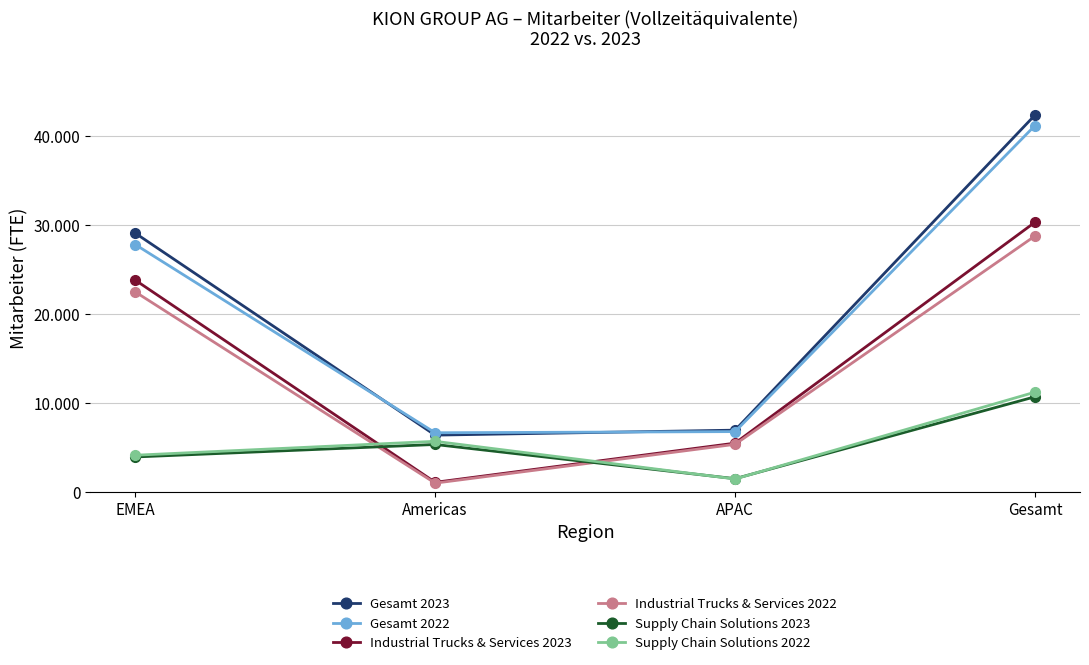

Where is the first local maximum for Supply Chain Solutions 2022?

Americas